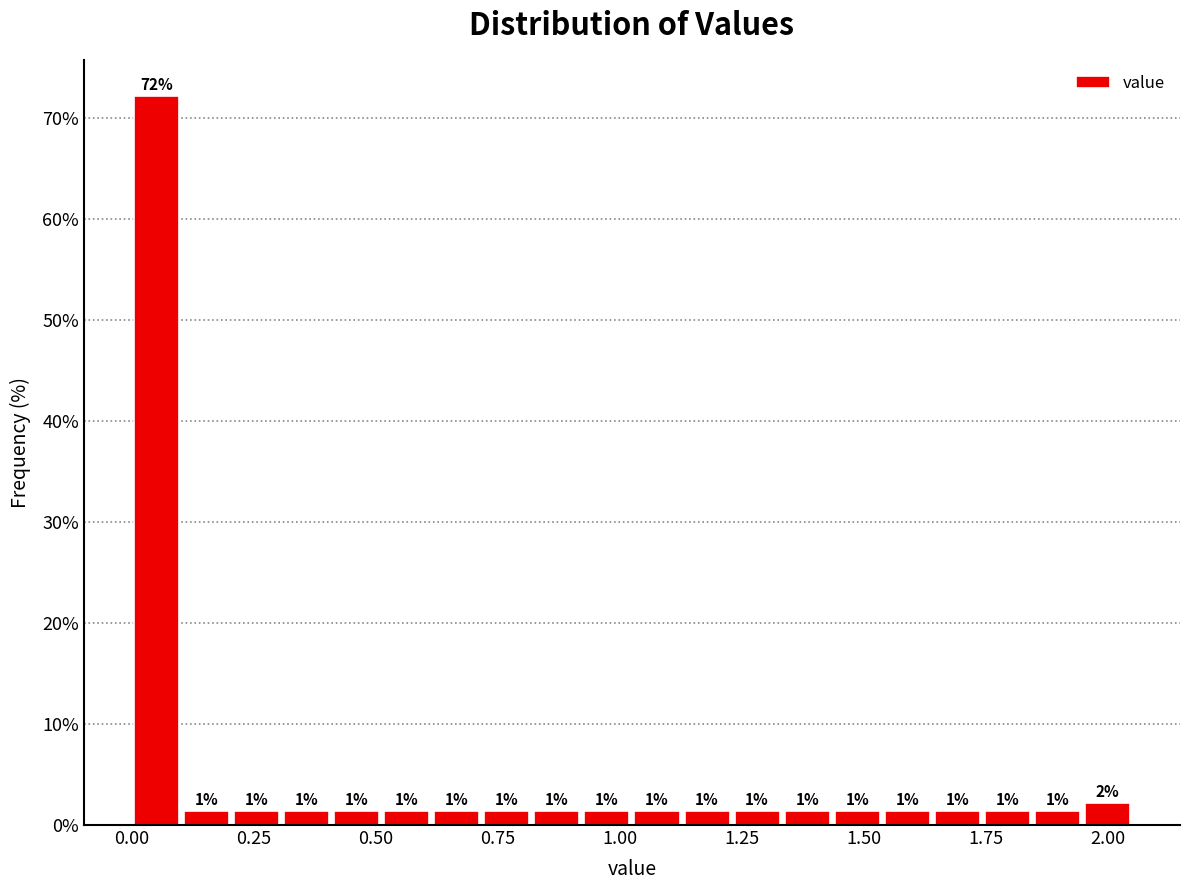

Around what value on the x-axis is the tallest bar? Give the approximate position of its centre, as read against the axis.

0.05